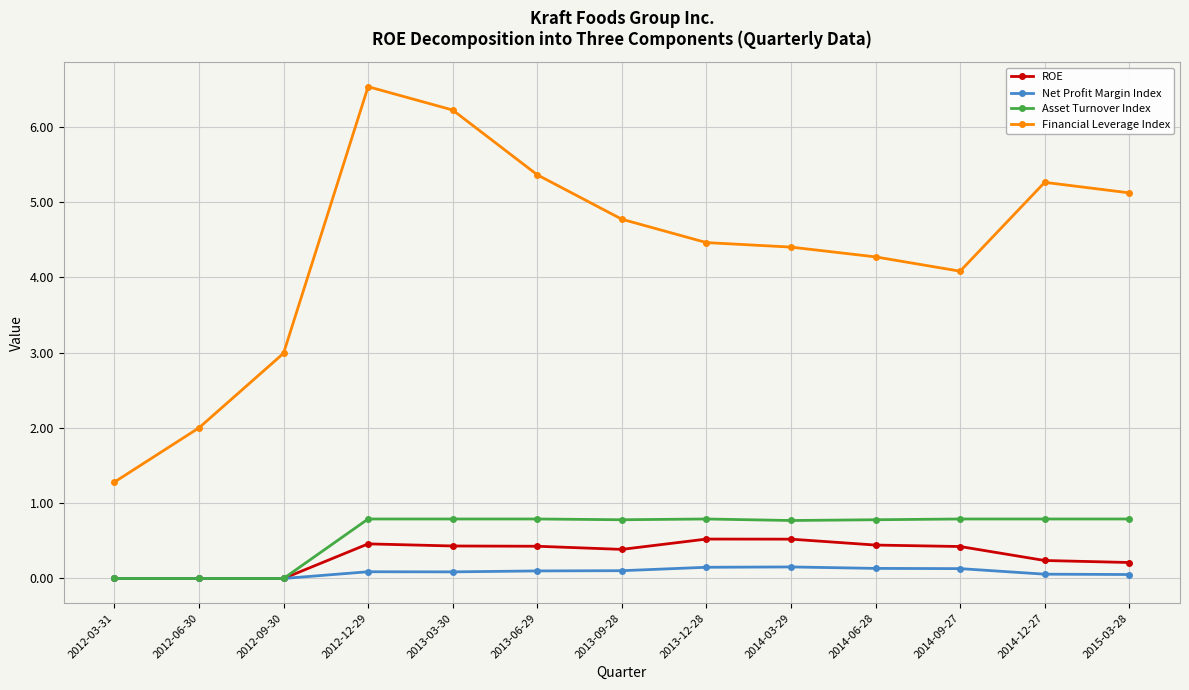

Is it true that Financial Leverage Index equals 5.3 at 2014-12-27?

True